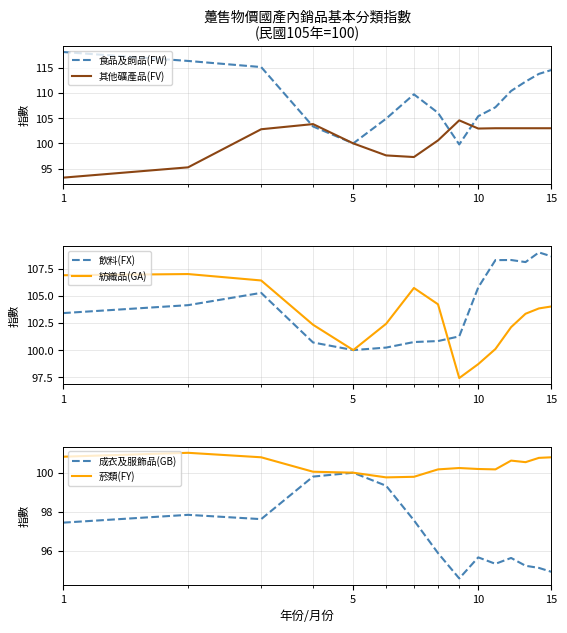

Is the value of 成衣及服飾品(GB) at 8 greater than the value of 紡織品(GA) at 12?

No